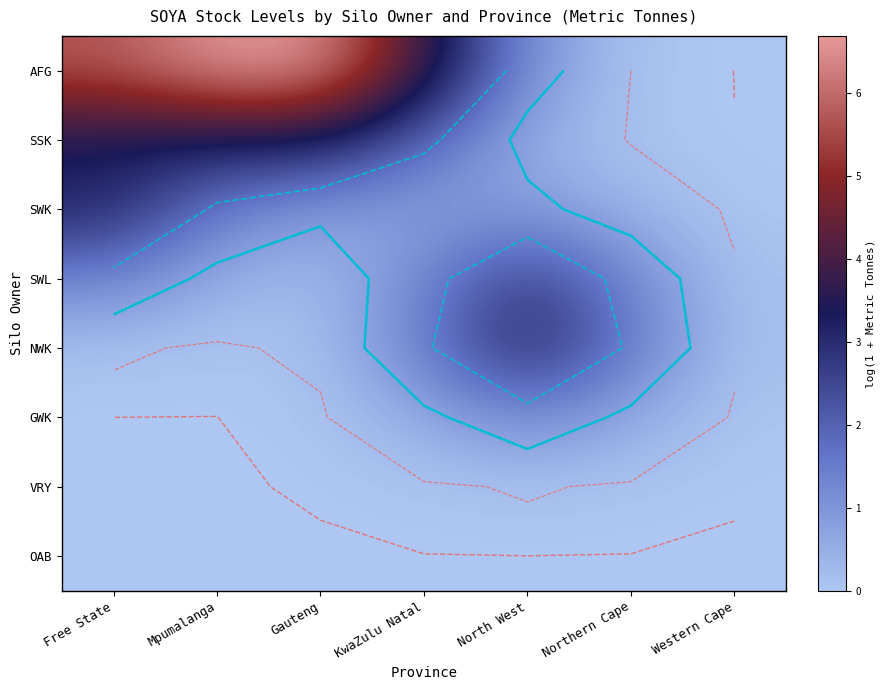

Is the value of SWL at KwaZulu Natal greater than the value of OAB at KwaZulu Natal?

Yes